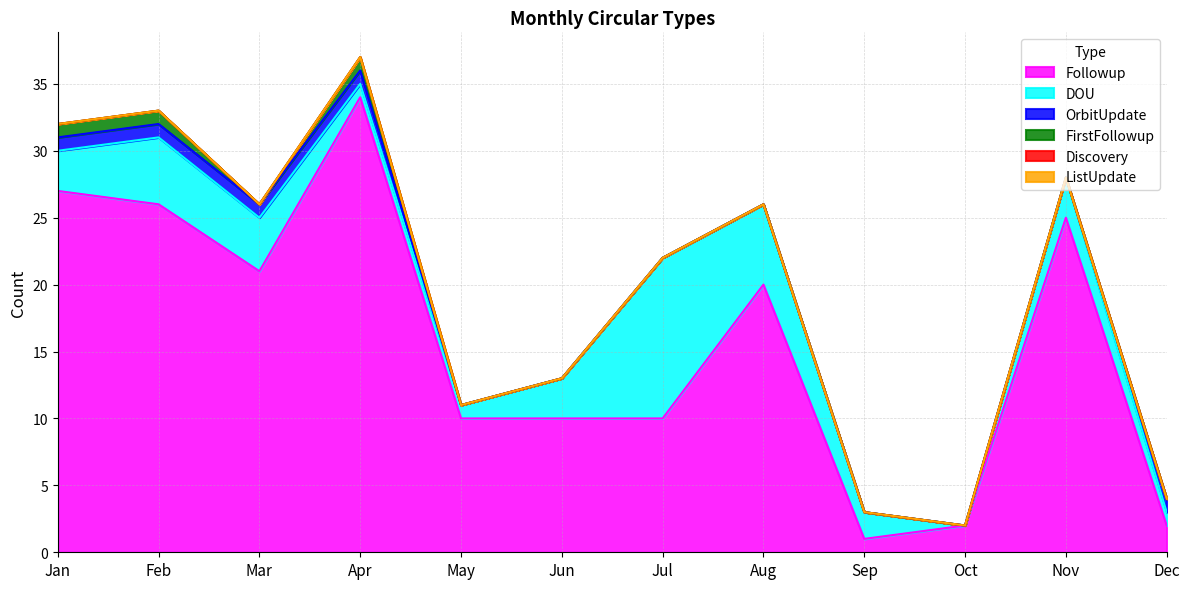

Between May and Nov, which series saw the biggest shift?

Followup